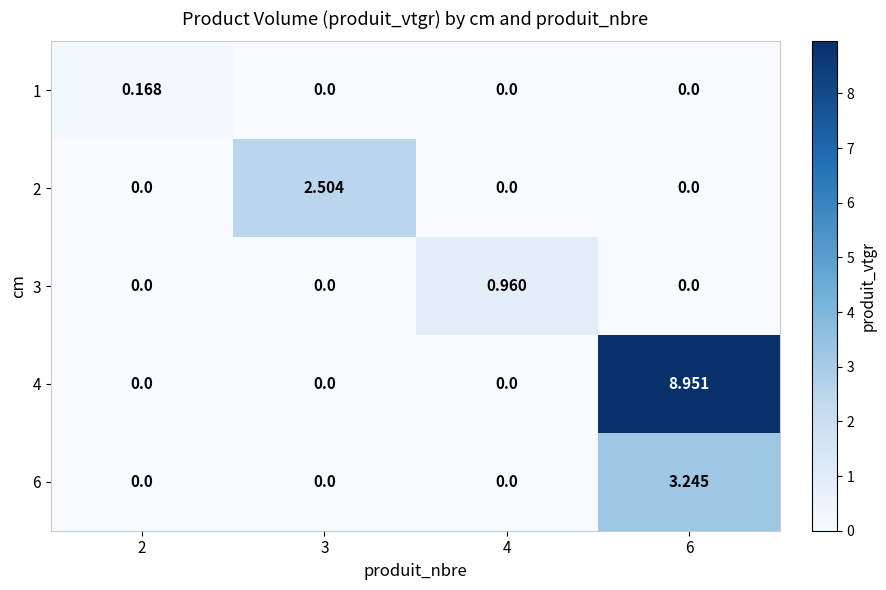

What is the spread (max minus min) of values at 3?

2.5